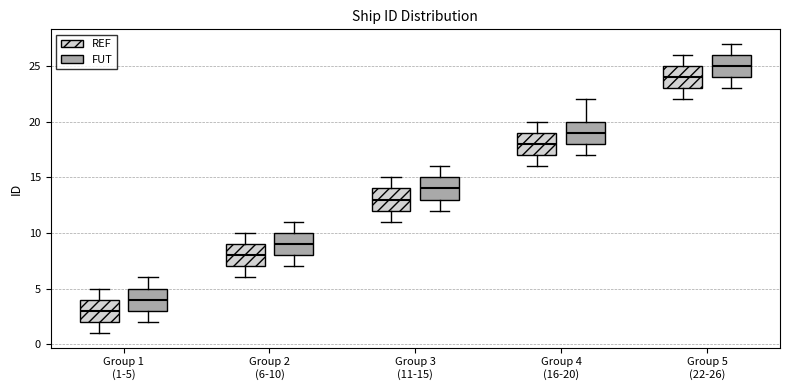

Reading left to right, transcribe this box plot: for each box, give where its median line is, the range the box spans, and where its two whiskers end, as read against the y-axis. The values are not printed on the chart, so give them approximately, as read against the axis.

Group 1 (1-5) (REF): median 3, box 2 to 4, whiskers 1 to 5
Group 1 (1-5) (FUT): median 4, box 3 to 5, whiskers 2 to 6
Group 2 (6-10) (REF): median 8, box 7 to 9, whiskers 6 to 10
Group 2 (6-10) (FUT): median 9, box 8 to 10, whiskers 7 to 11
Group 3 (11-15) (REF): median 13, box 12 to 14, whiskers 11 to 15
Group 3 (11-15) (FUT): median 14, box 13 to 15, whiskers 12 to 16
Group 4 (16-20) (REF): median 18, box 17 to 19, whiskers 16 to 20
Group 4 (16-20) (FUT): median 19, box 18 to 20, whiskers 17 to 22
Group 5 (22-26) (REF): median 24, box 23 to 25, whiskers 22 to 26
Group 5 (22-26) (FUT): median 25, box 24 to 26, whiskers 23 to 27